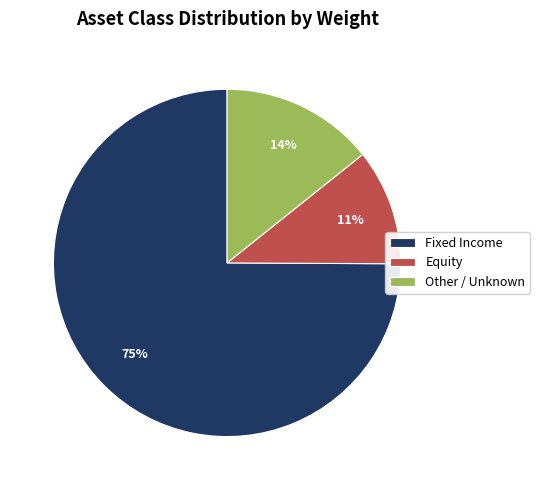

To the nearest percent, what is the combined percentage of Other / Unknown and Fixed Income?

89%